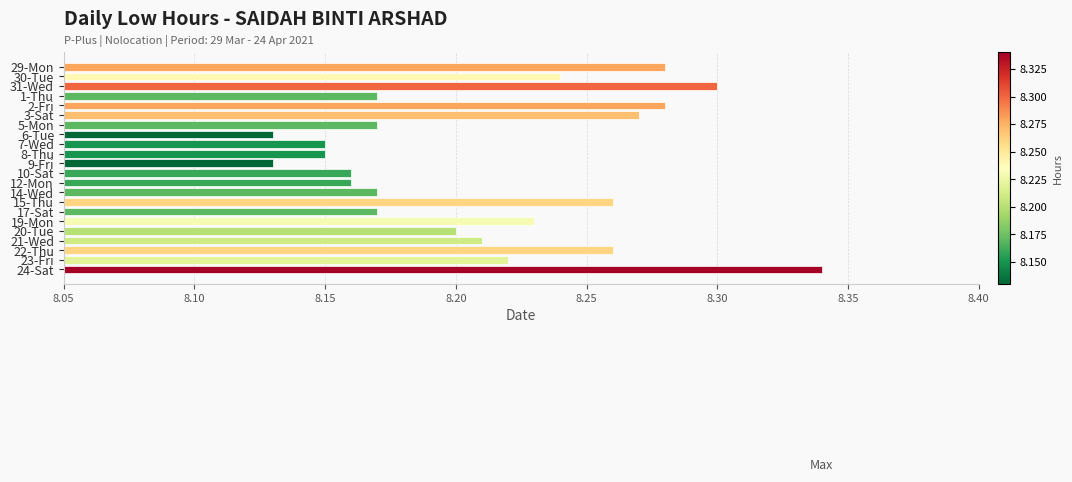

Which label corresponds to the largest value in the chart?

24-Sat